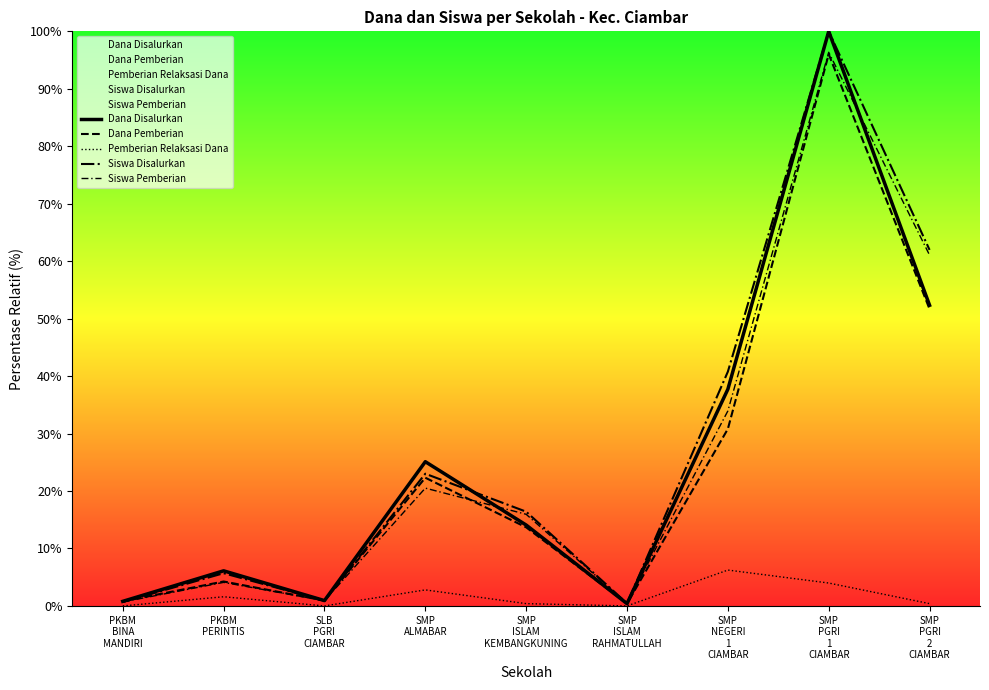

The Siswa Pemberian series shows 0.6 at SLB
PGRI
CIAMBAR. True or false?

False